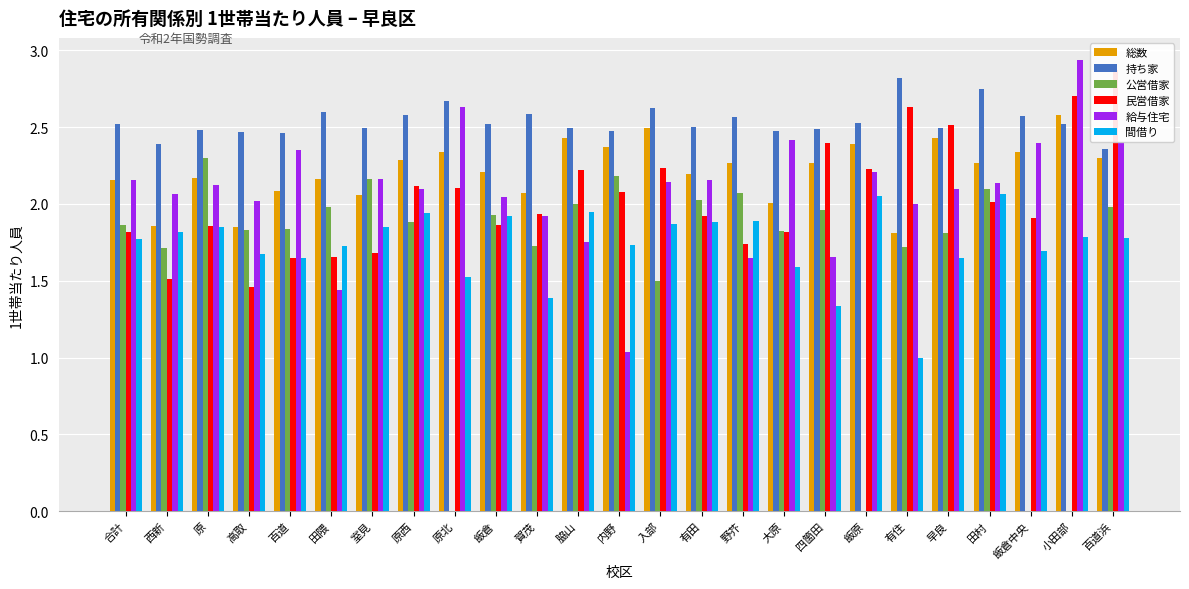

At which label is 給与住宅 closest to 1?

内野